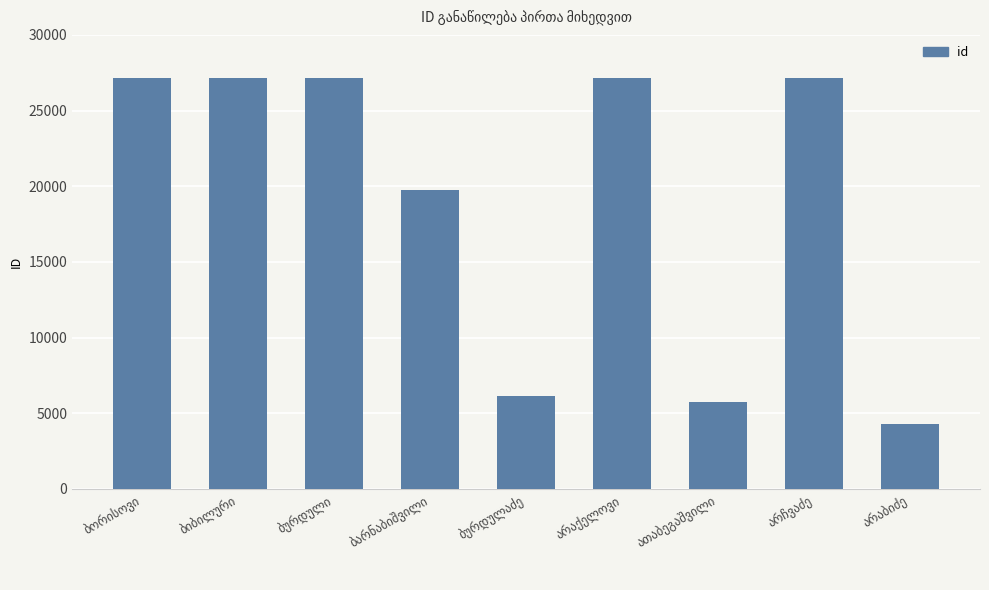

What is the maximum value shown in the chart?

27168